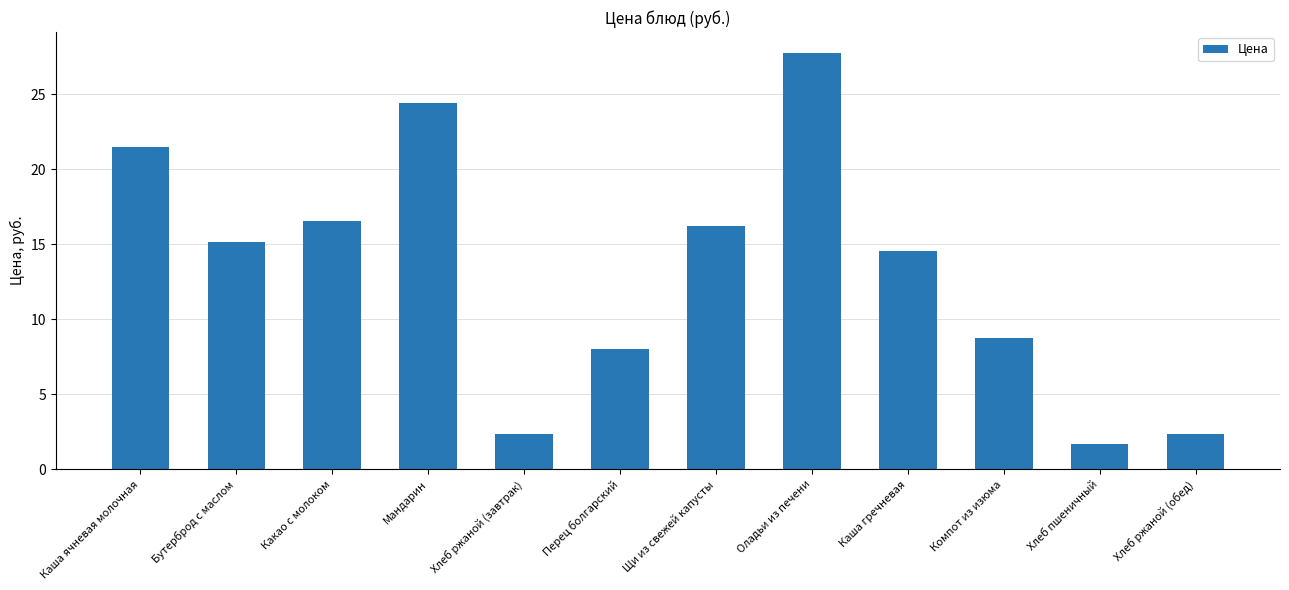

Approximately how many times larger is the value at Щи из свежей капусты compared to Хлеб ржаной (завтрак)?

6.9